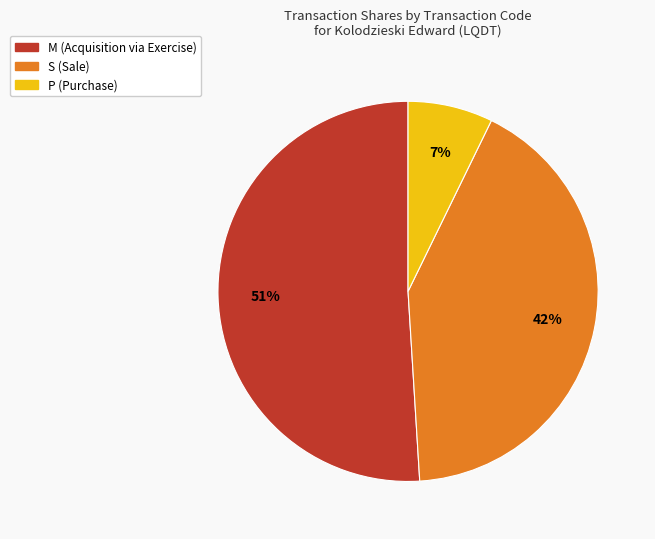

True or false: S (Sale) accounts for 34% of the total.

False